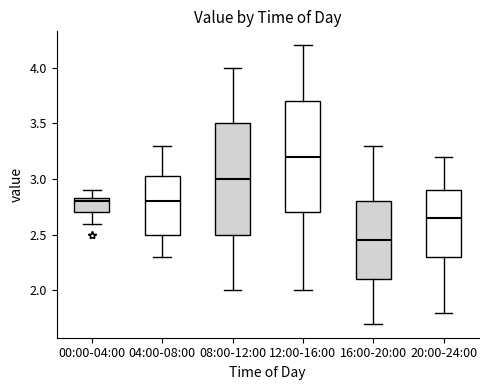

Where is the lower edge of the box for 16:00-20:00 on the y-axis? The values are not printed on the chart, so give them approximately, as read against the axis.

2.10